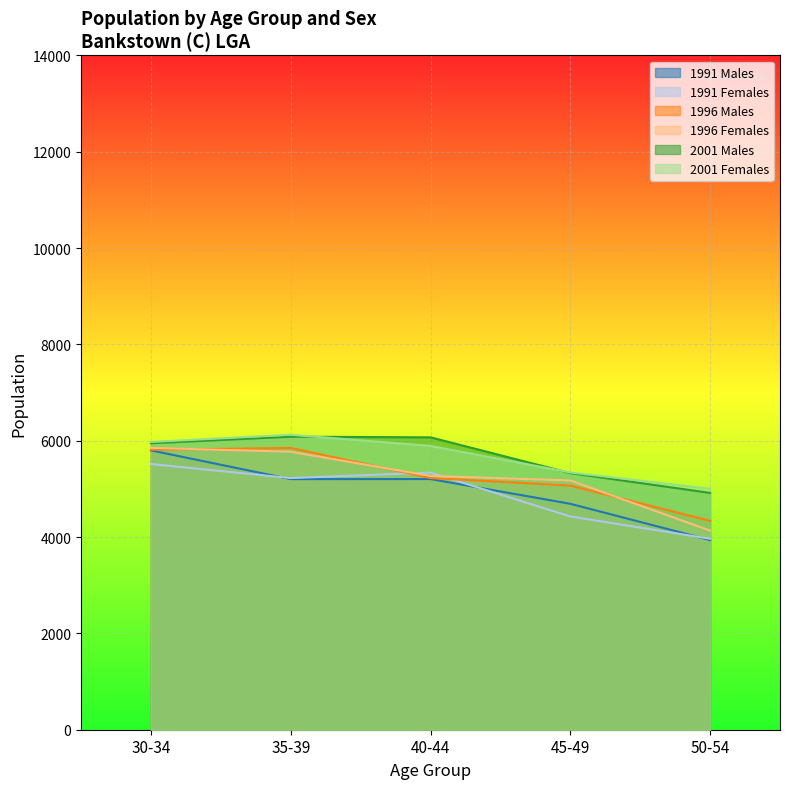

Where does the 1996 Males series first go above 5225?

30-34